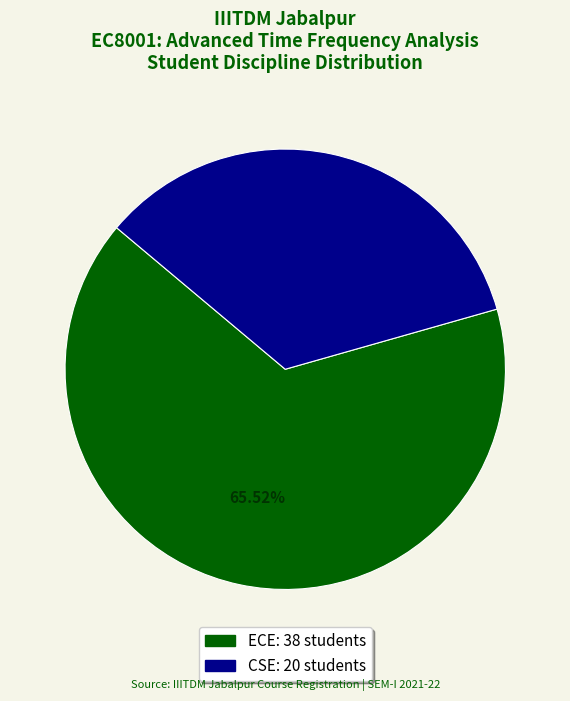

To the nearest percent, what is the combined percentage of ECE and CSE?

100%